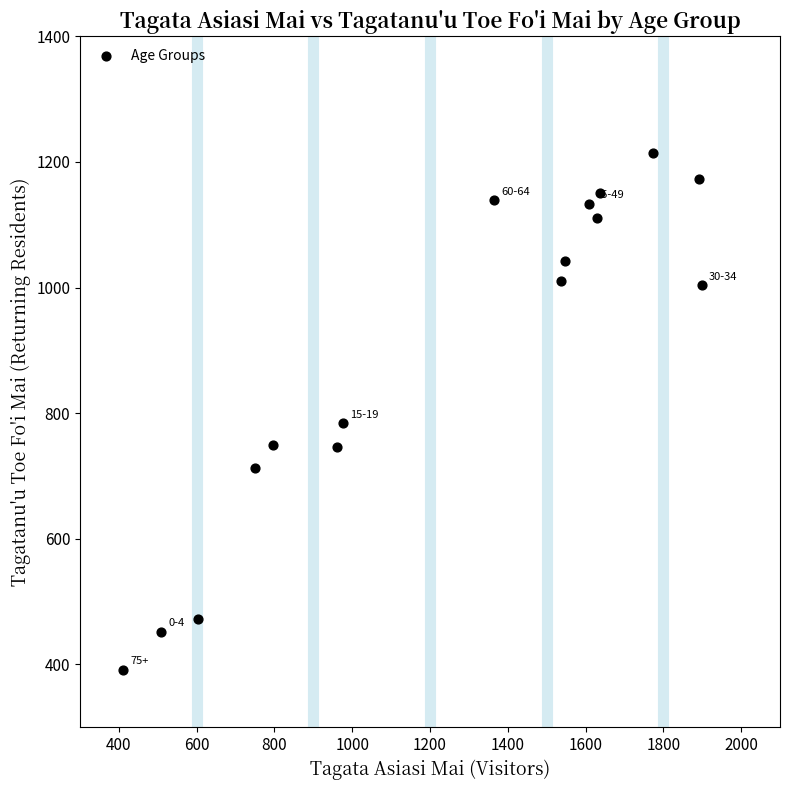

What Y value in the scatter plot is closest to 803?

784